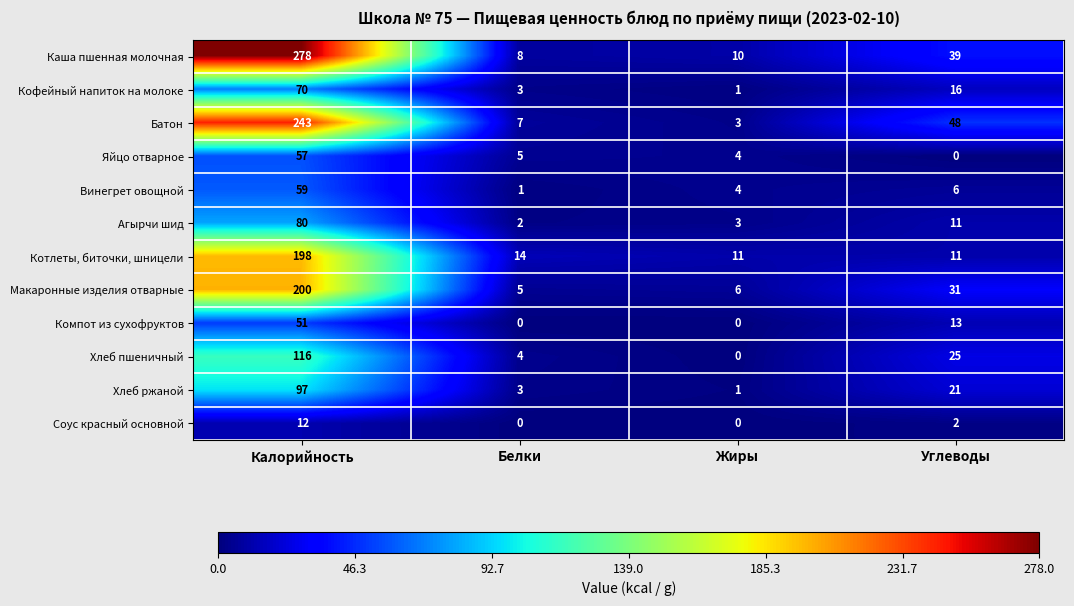

Which label corresponds to the largest value in the chart?

Калорийность